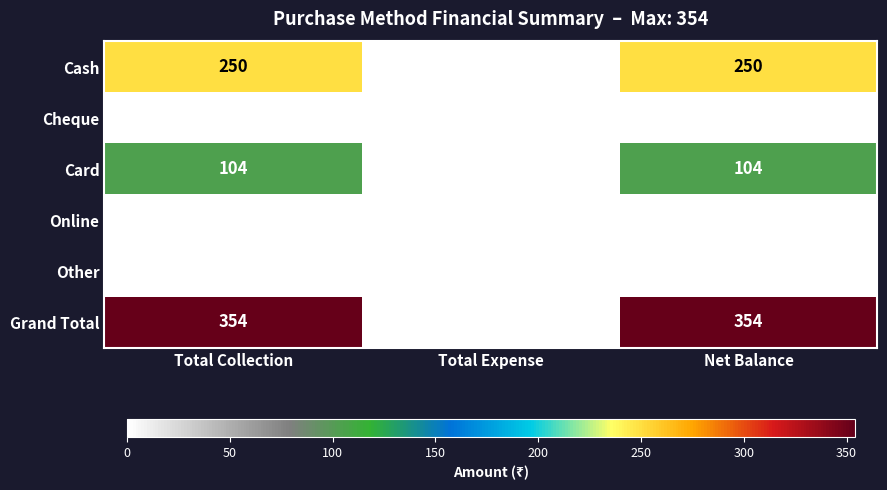

Reading right to left, transcribe all the data shown in this chart.

Cash: 250	0	250
Cheque: 0	0	0
Card: 104	0	104
Online: 0	0	0
Other: 0	0	0
Grand Total: 354	0	354